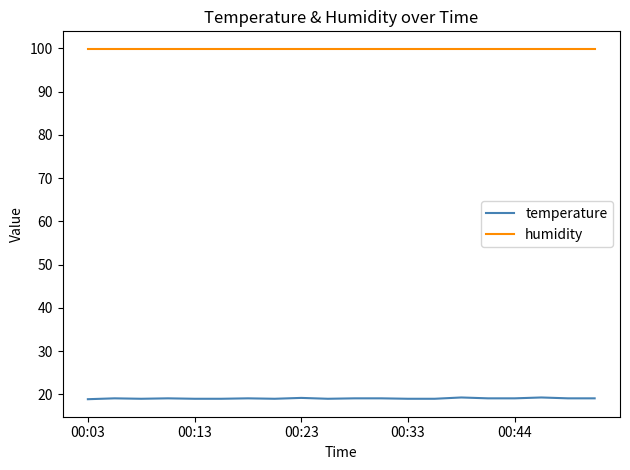

What is the maximum value for humidity?

99.9